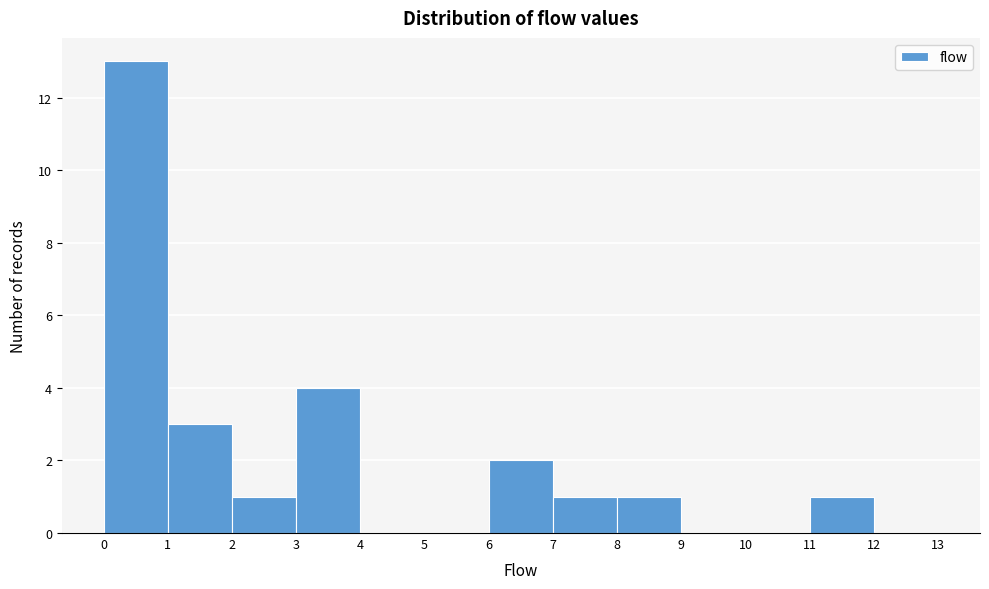

Reading left to right, list every bar in this chart as the range it spans on the x-axis followed by its height. The values are not printed on the chart, so give them approximately, as read against the axis.

0 to 1: 13
1 to 2: 3
2 to 3: 1
3 to 4: 4
4 to 5: 0
5 to 6: 0
6 to 7: 2
7 to 8: 1
8 to 9: 1
9 to 10: 0
10 to 11: 0
11 to 12: 1
12 to 13: 0